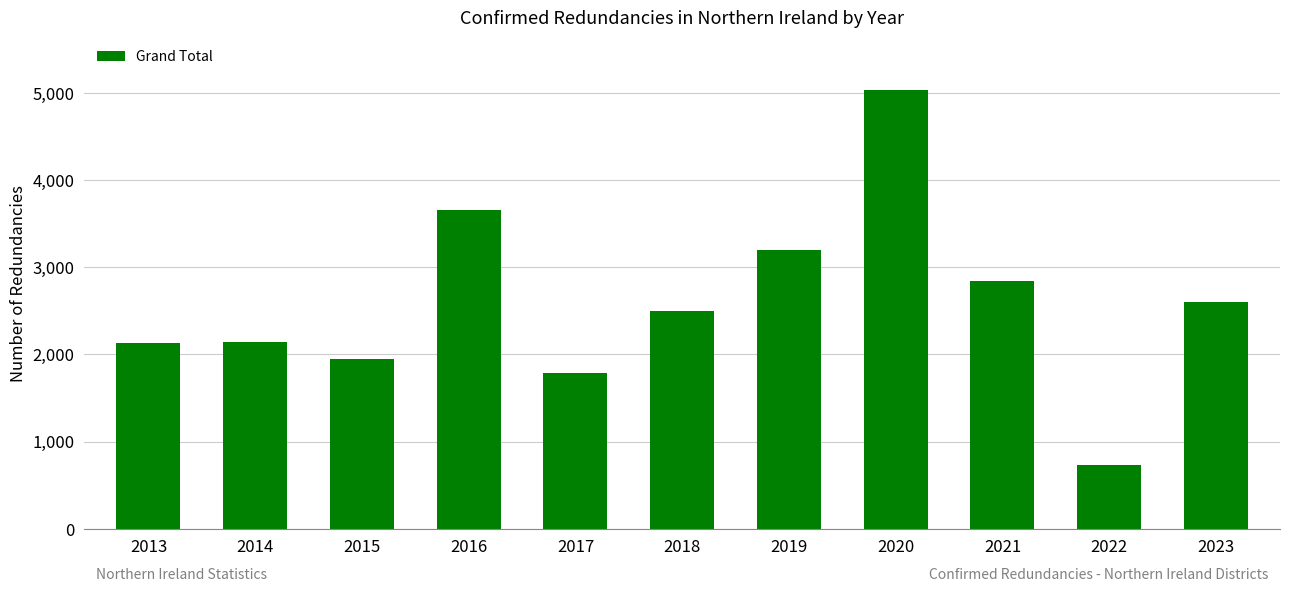

What is the difference between the maximum and minimum values?

4300